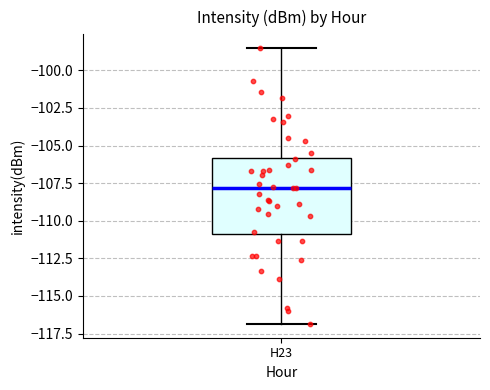

Read this box plot against the y-axis: the position of the median line, the range covered by the box, and the ends of both whiskers. The values are not printed on the chart, so give them approximately, as read against the axis.

median -108.0, box -111.0 to -106.0, whiskers -117.0 to -98.5